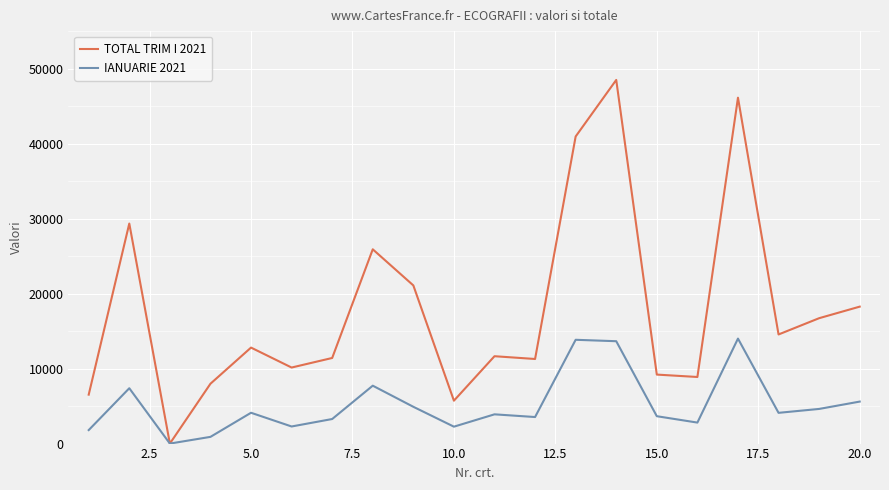

List the series in order of their overall mean, highest first.

TOTAL TRIM I 2021, IANUARIE 2021